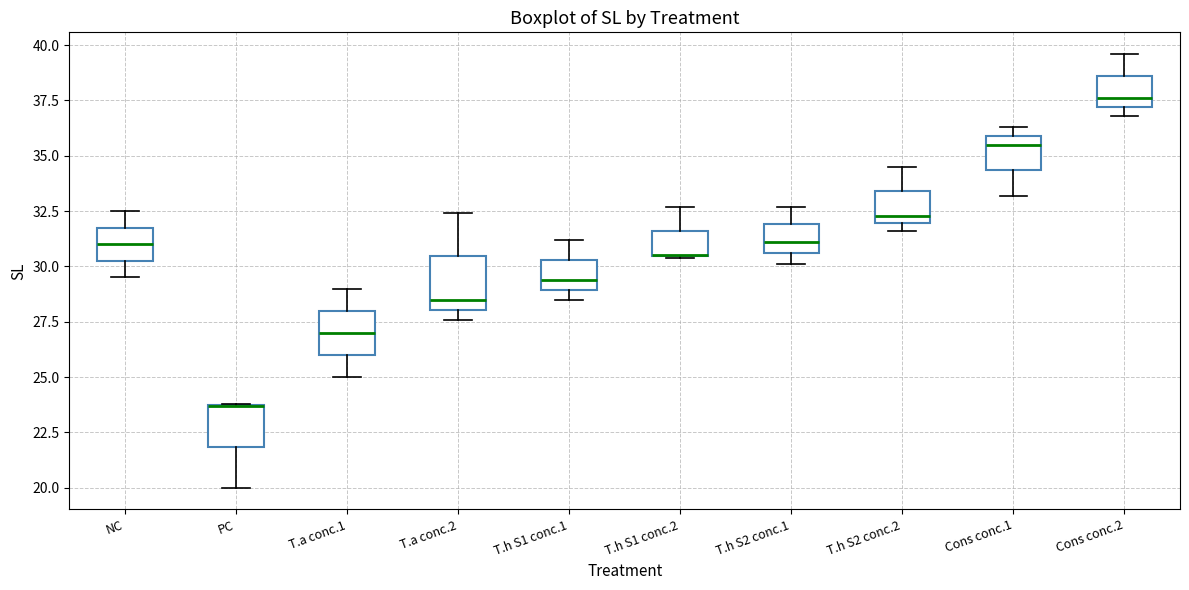

Reading left to right, transcribe this box plot: for each box, give where its median line is, the range the box spans, and where its two whiskers end, as read against the y-axis. The values are not printed on the chart, so give them approximately, as read against the axis.

NC: median 31.0, box 30.5 to 32.0, whiskers 29.5 to 32.5
PC: median 23.5 (drawn on the box's upper edge), box 22.0 to 24.0, whiskers 20.0 to 24.0
T.a conc.1: median 27.0, box 26.0 to 28.0, whiskers 25.0 to 29.0
T.a conc.2: median 28.5, box 28.0 to 30.5, whiskers 27.5 to 32.5
T.h S1 conc.1: median 29.5, box 29.0 to 30.5, whiskers 28.5 to 31.0
T.h S1 conc.2: median 30.5 (drawn on the box's lower edge), box 30.5 to 31.5, whiskers 30.5 to 32.5
T.h S2 conc.1: median 31.0, box 30.5 to 32.0, whiskers 30.0 to 32.5
T.h S2 conc.2: median 32.5, box 32.0 to 33.5, whiskers 31.5 to 34.5
Cons conc.1: median 35.5, box 34.5 to 36.0, whiskers 33.0 to 36.5
Cons conc.2: median 37.5, box 37.0 to 38.5, whiskers 37.0 (just below the box's lower edge) to 39.5